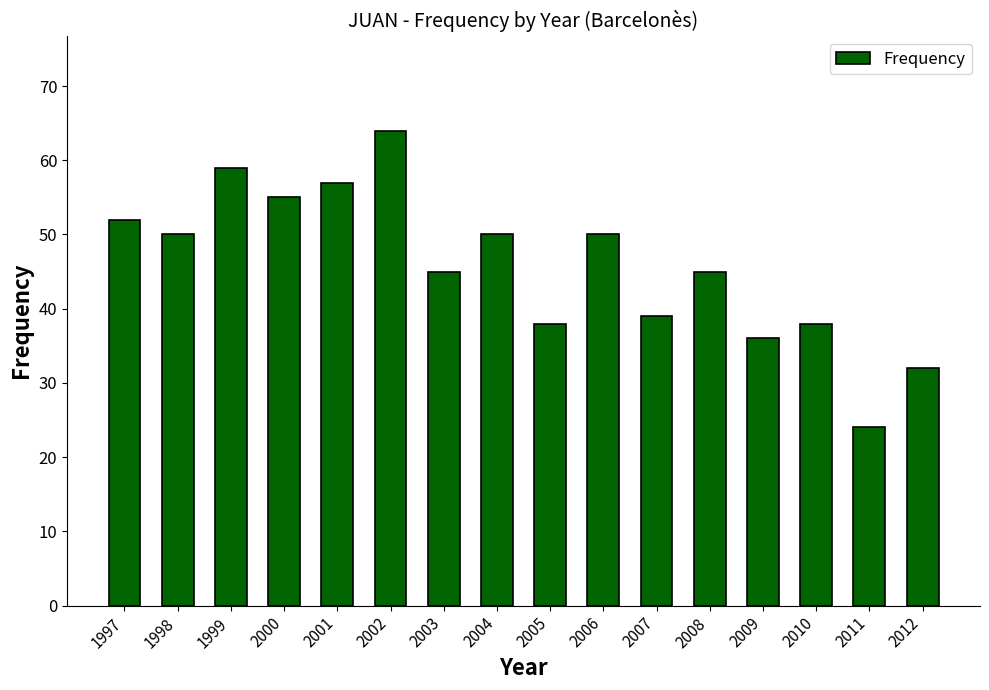

What is the greatest value displayed?

64